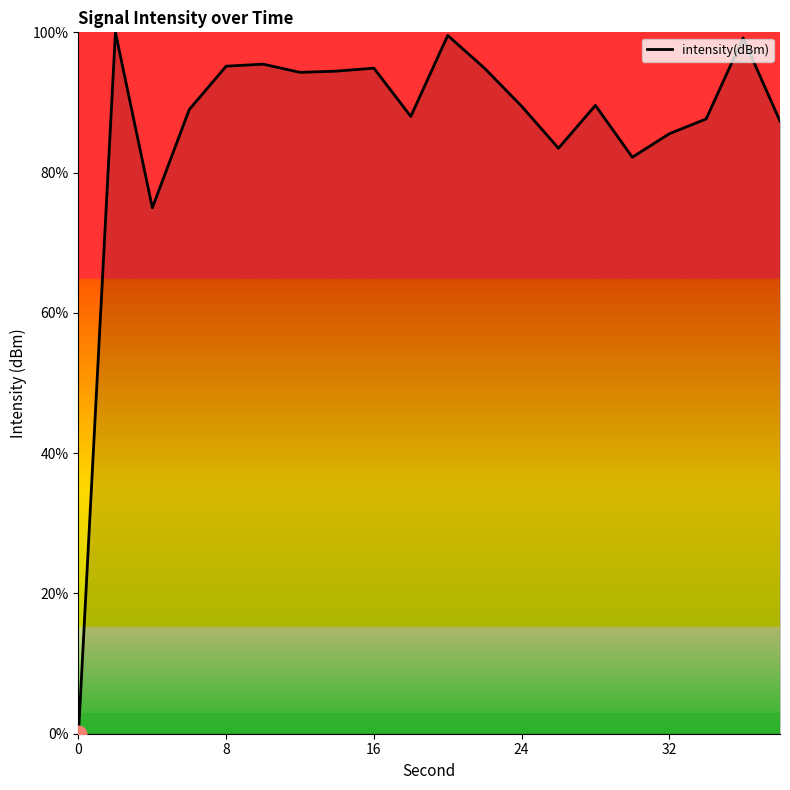

What is the greatest value displayed?

100.0